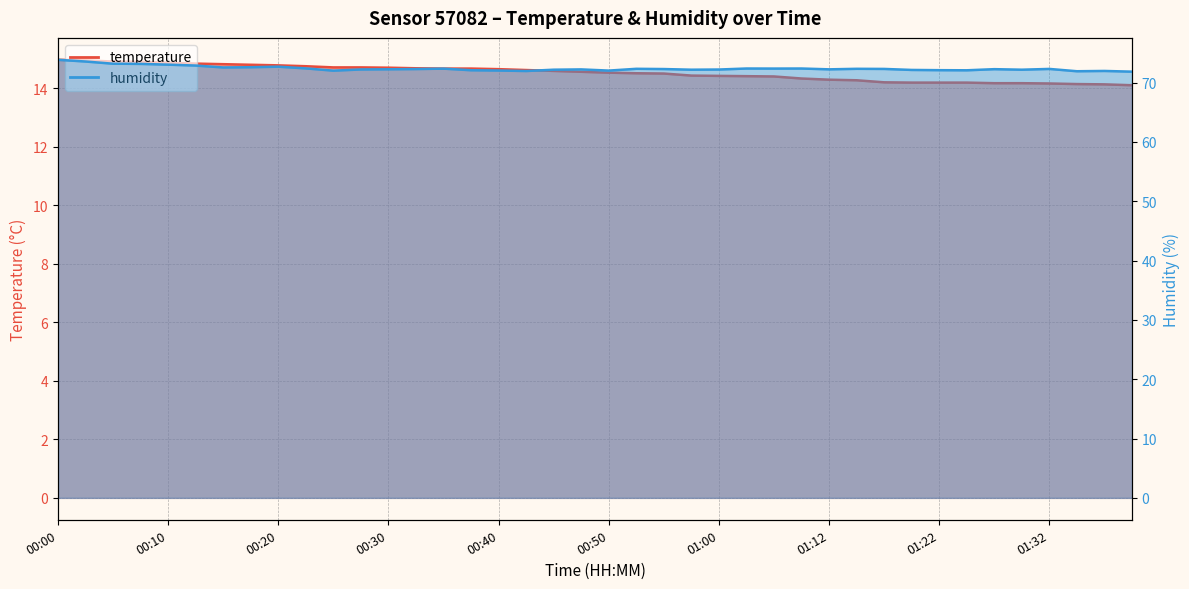

True or false: temperature and humidity cross at least once.

False